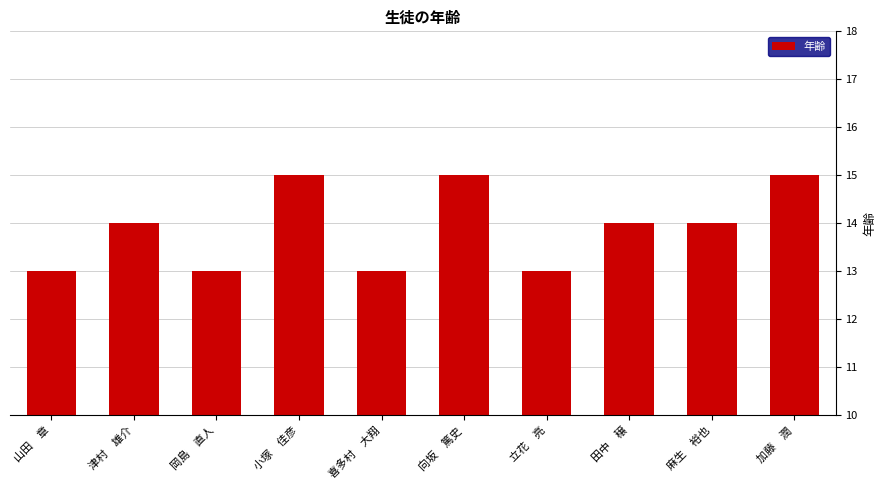

The chart shows a value of 13 at 立花　亮. True or false?

True